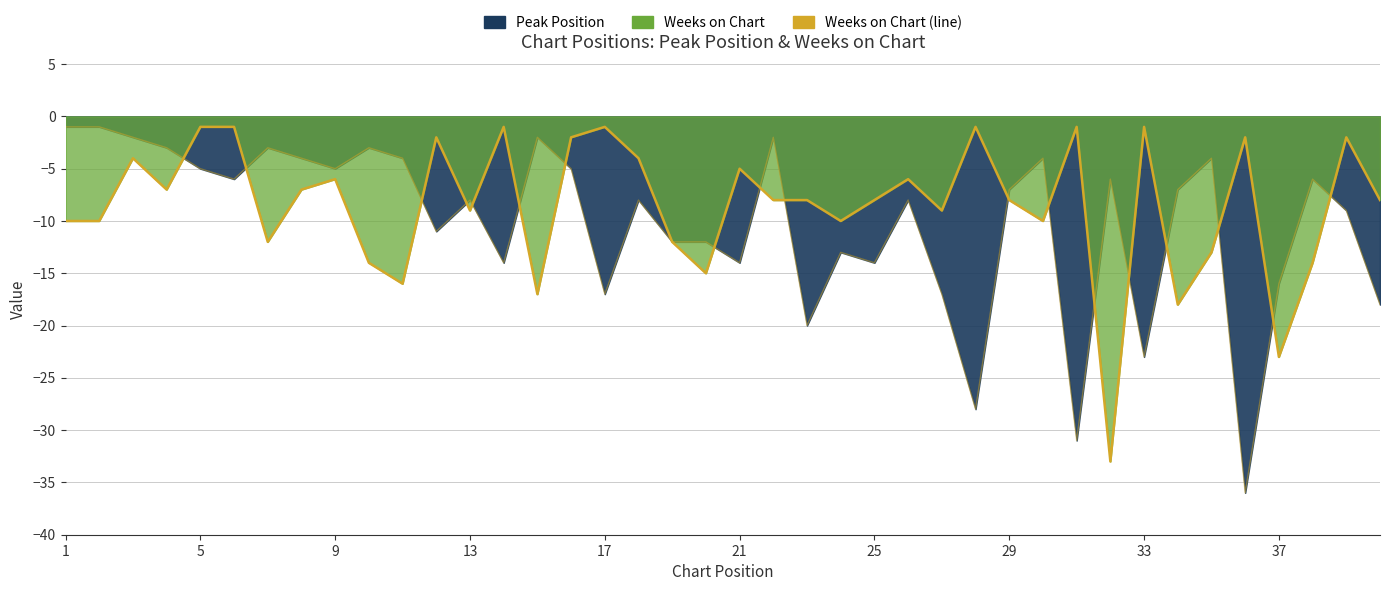

True or false: the data shows -1 at 33.

True